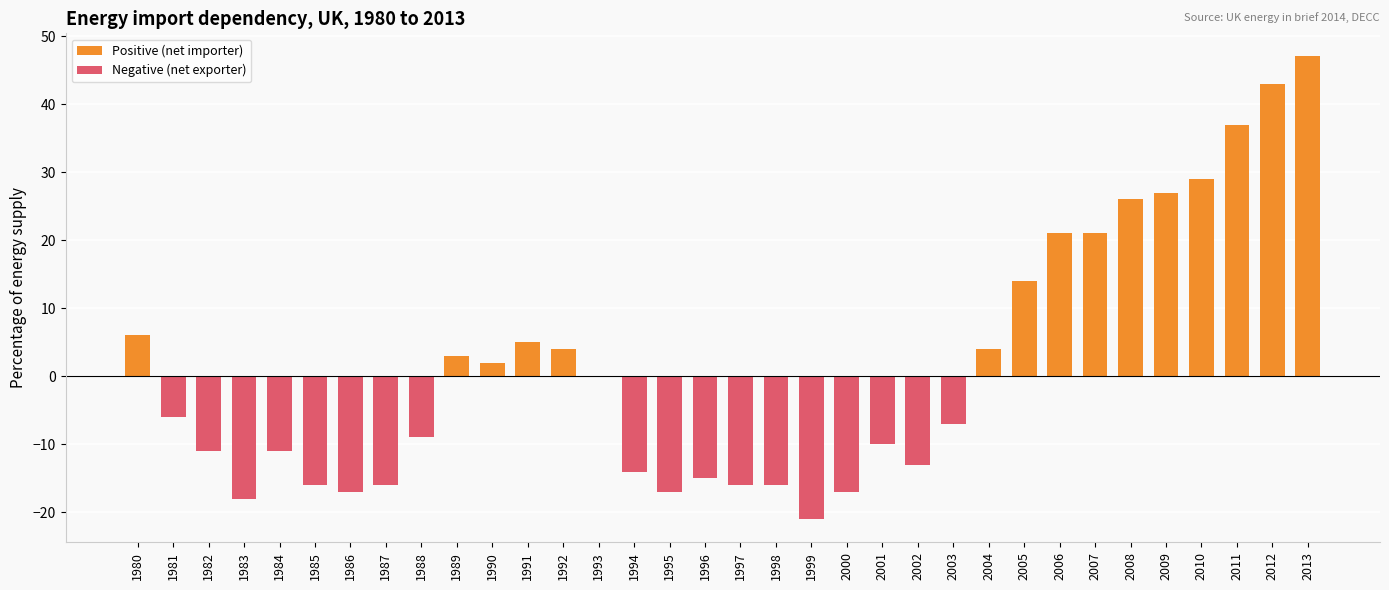

Which label corresponds to the largest value in the chart?

2013